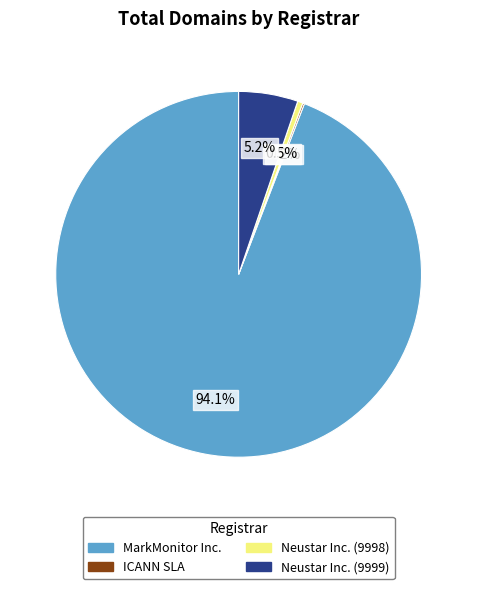

Which category has the biggest portion of the pie?

MarkMonitor Inc.